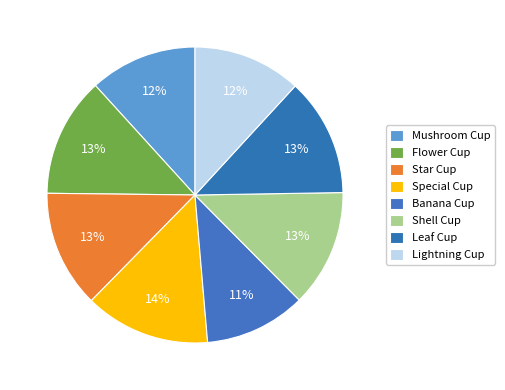

Which slice is the largest?

Special Cup